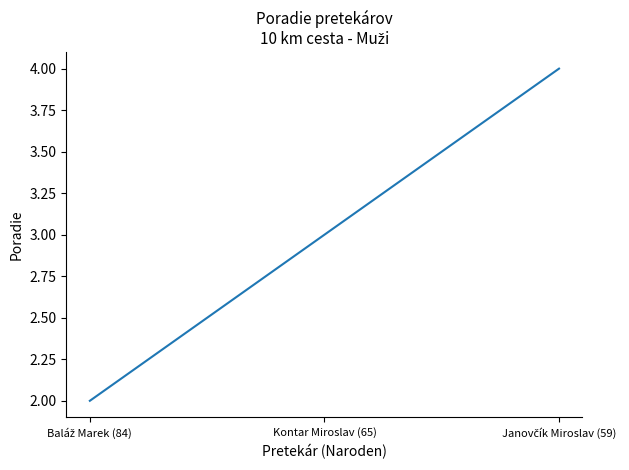

The value at Kontar Miroslav (65) is 3. True or false?

True